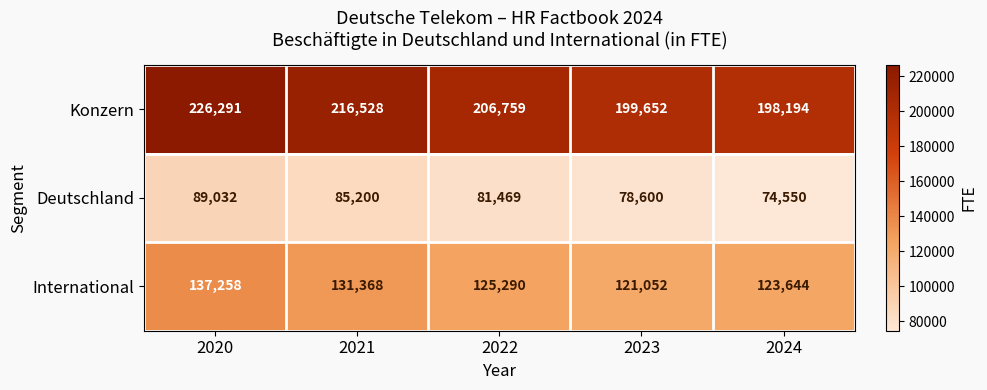

Reading left to right, extract all data points from this chart.

Konzern: 2020=226291	2021=216528	2022=206759	2023=199652	2024=198194
Deutschland: 2020=89032	2021=85200	2022=81469	2023=78600	2024=74550
International: 2020=137258	2021=131368	2022=125290	2023=121052	2024=123644